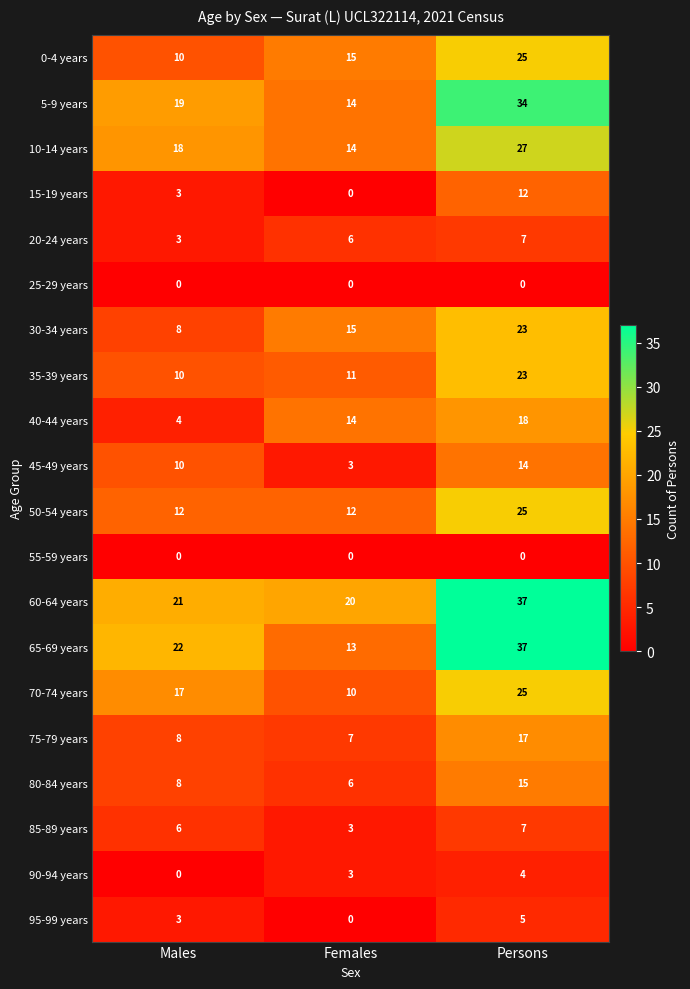

The 85-89 years series shows 1 at Females. True or false?

False